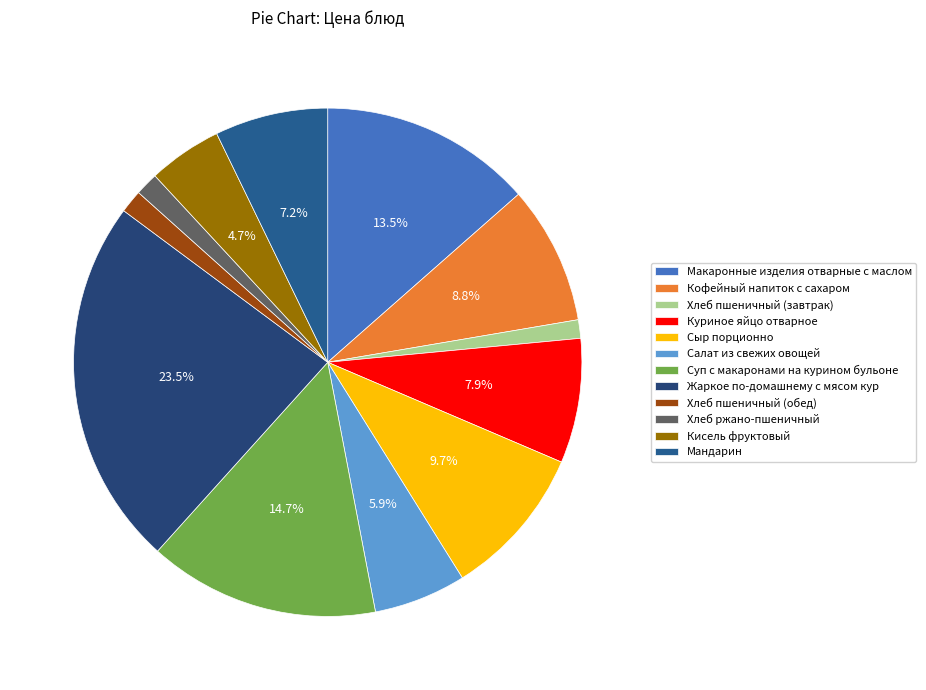

To the nearest percent, what is the average slice percentage?

8%